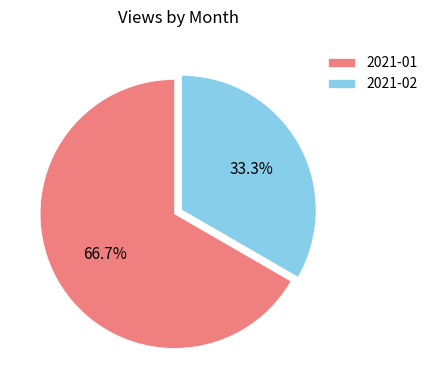

What is the largest slice in the pie chart?

2021-01